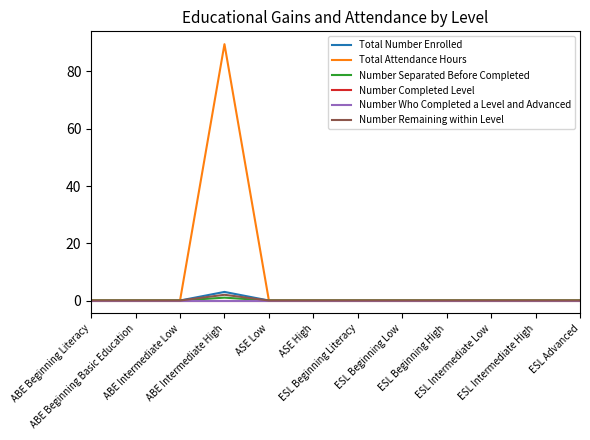

Is this an area chart (filled region under the line)?

No